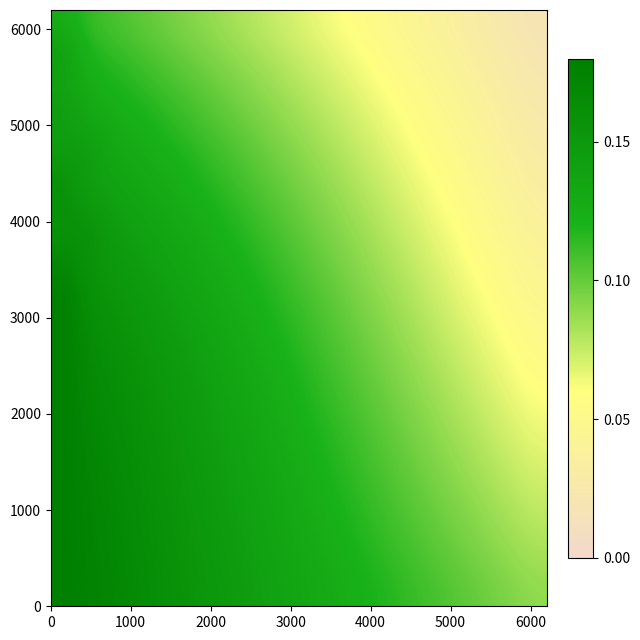

What is the maximum value shown in the chart?

0.2